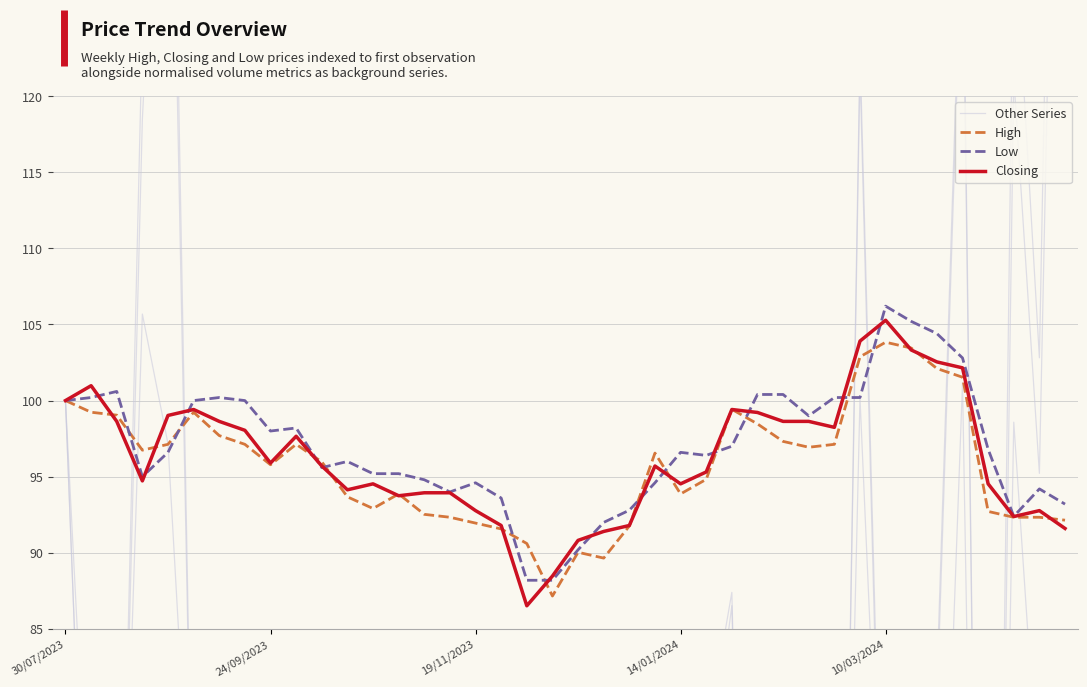

Rank the series by their maximum value, from lowest to highest.

High, Closing, Low, Other Series